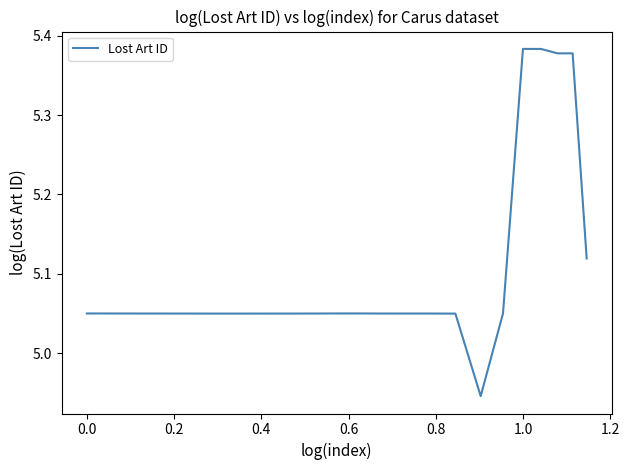

What is the difference between the maximum and minimum values?

0.4